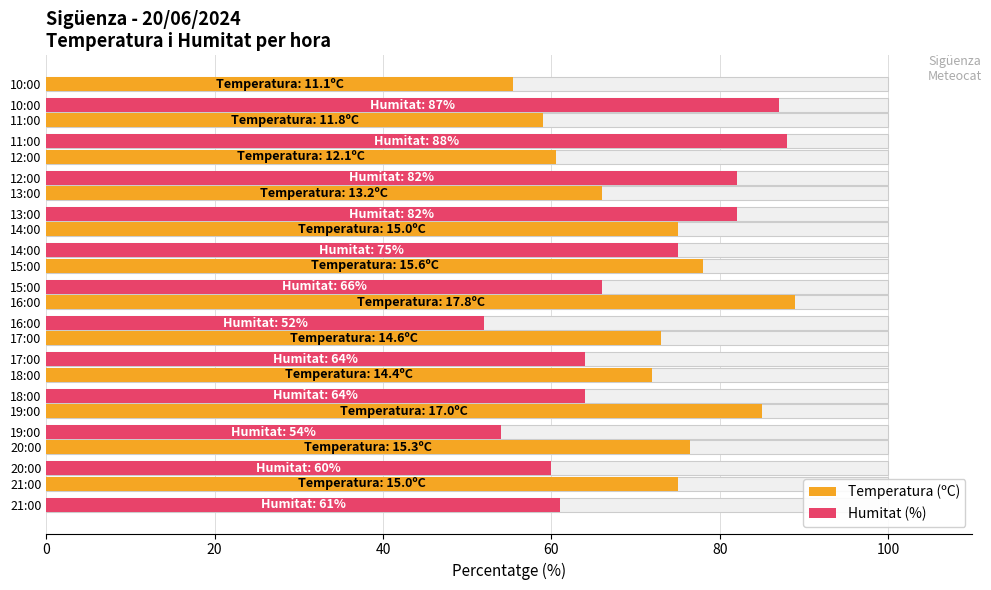

The Temperatura (ºC) series shows 127.5 at 60. True or false?

False